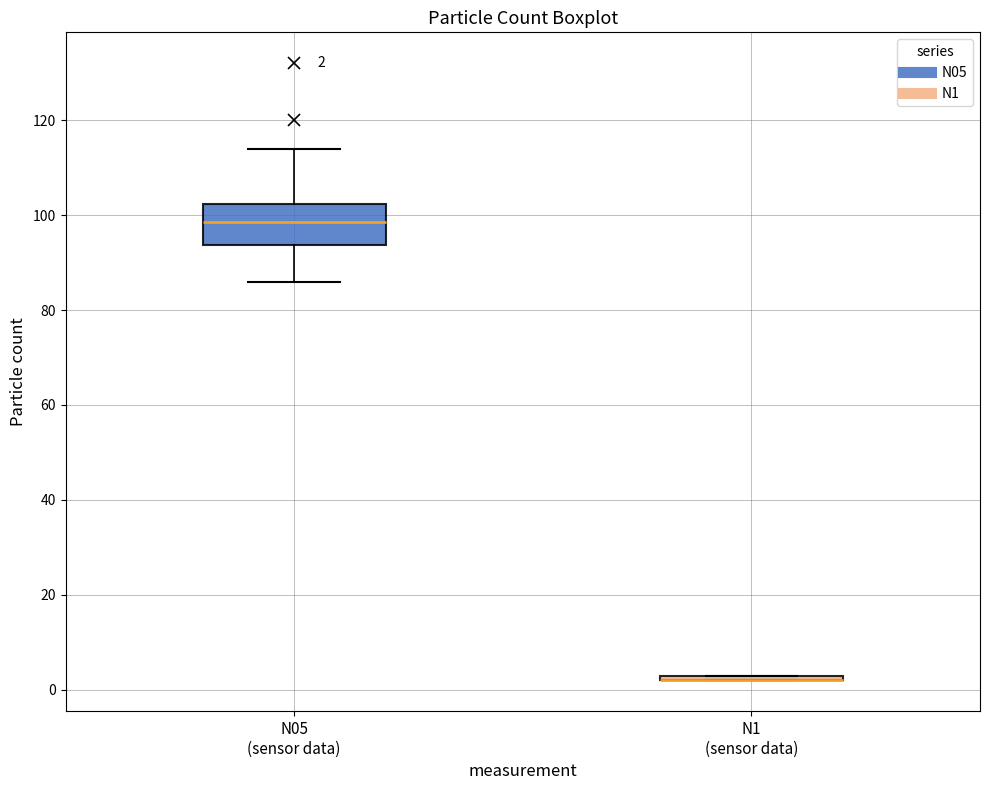

Which box is the tallest, from its lower edge to its upper edge?

N05 (sensor data)